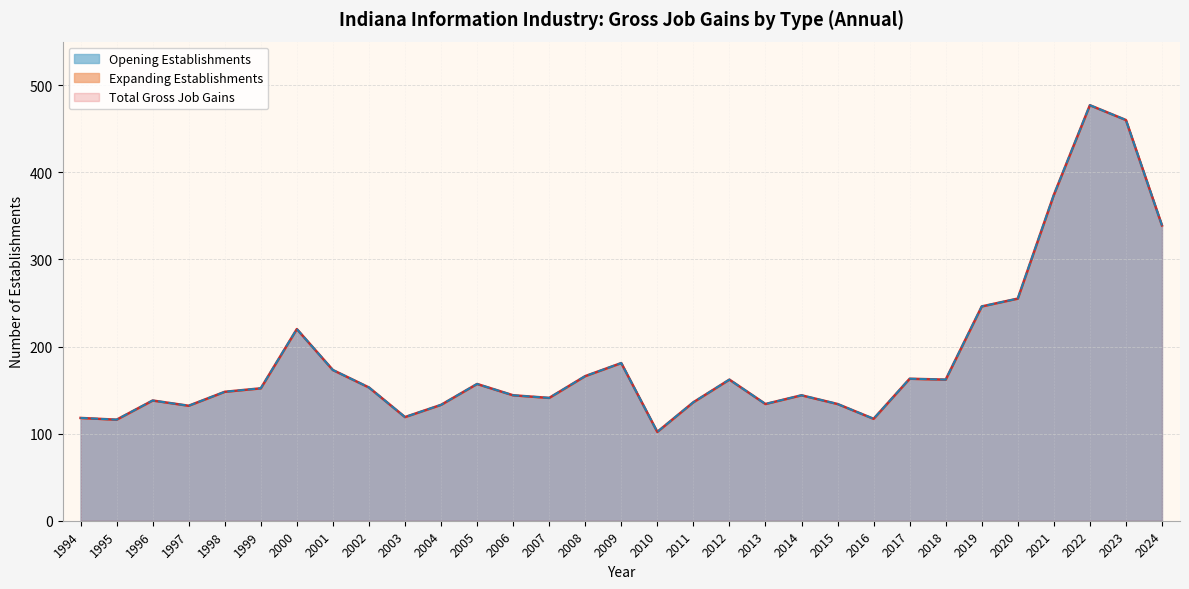

Between 2009 and 2017, which is larger?

2009